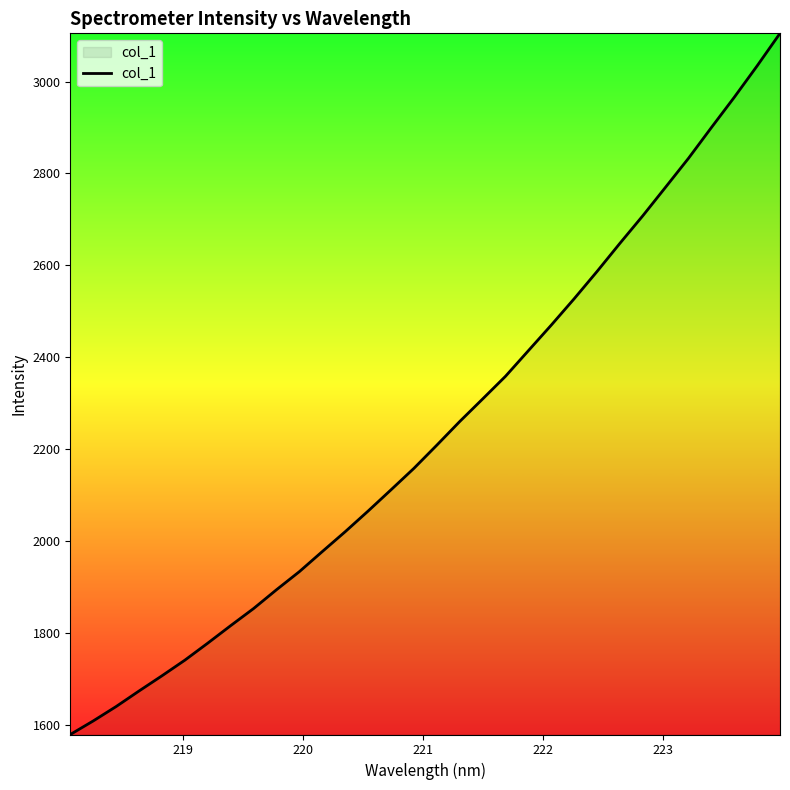

How many values are below 2208?

16